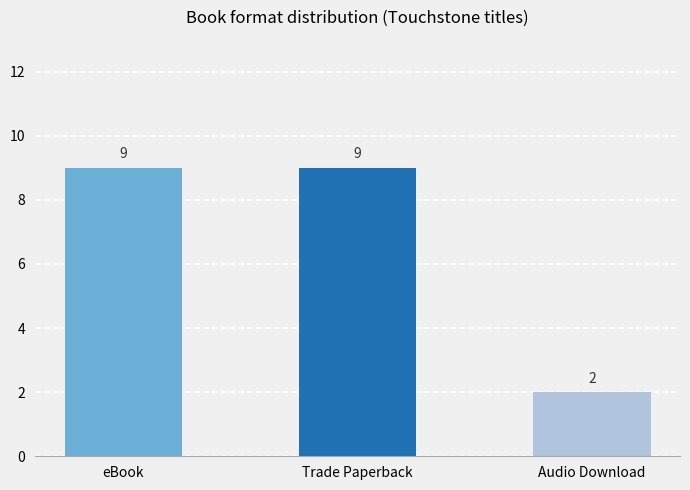

Does the chart contain stacked bars?

No